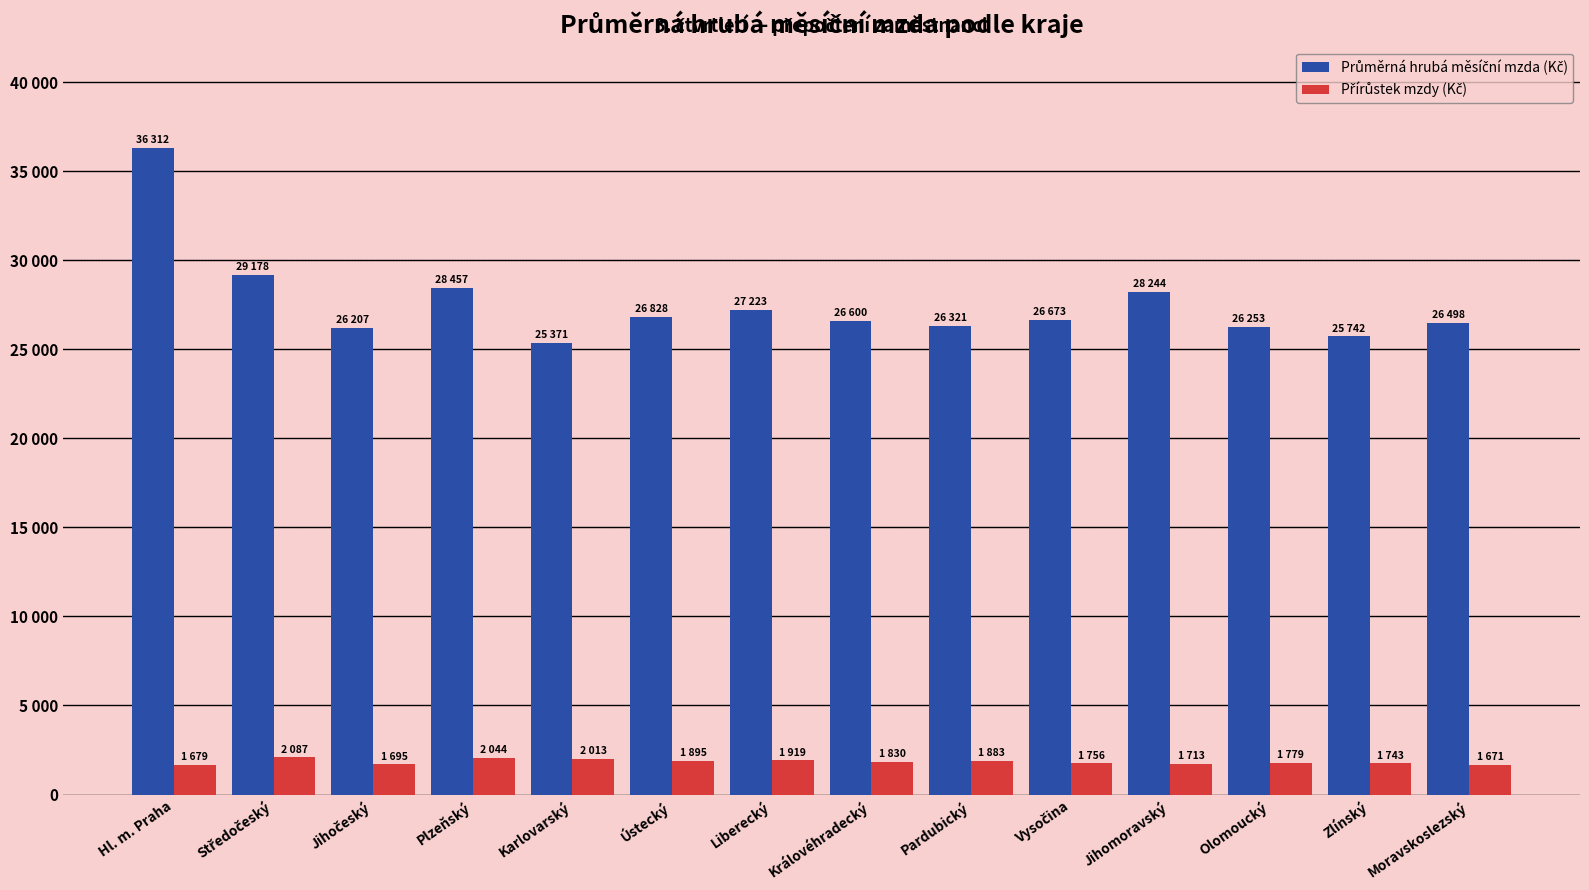

What is the label of the 12th bar from the right?

Jihočeský